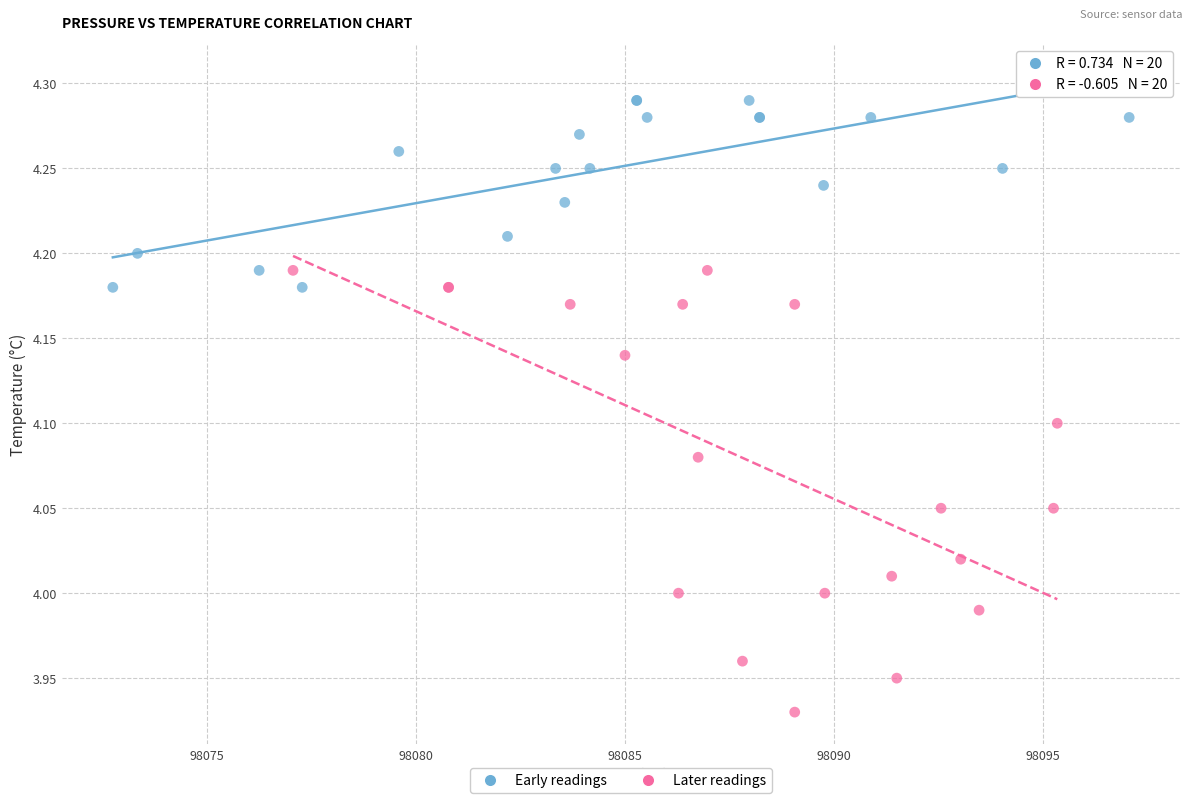

Which series reaches the minimum Y coordinate?

Later readings